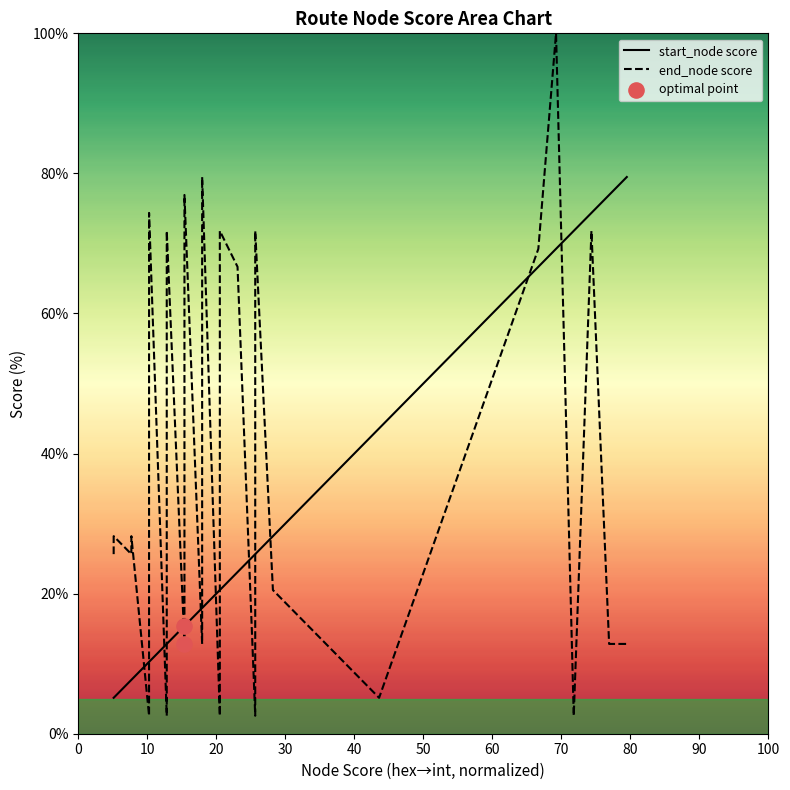

At how many categories does at least one series exceed 41?

14